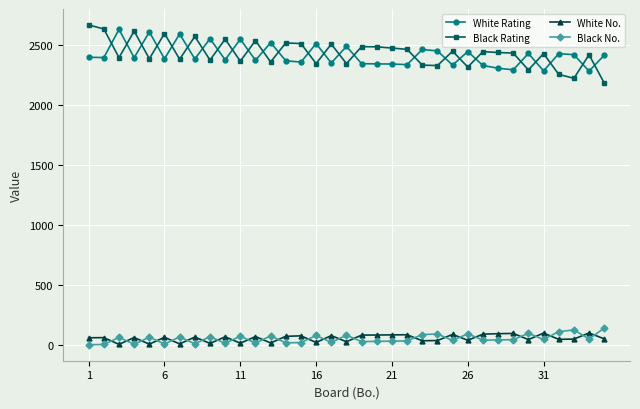

True or false: Black Rating has more than 0 interior local peaks.

True